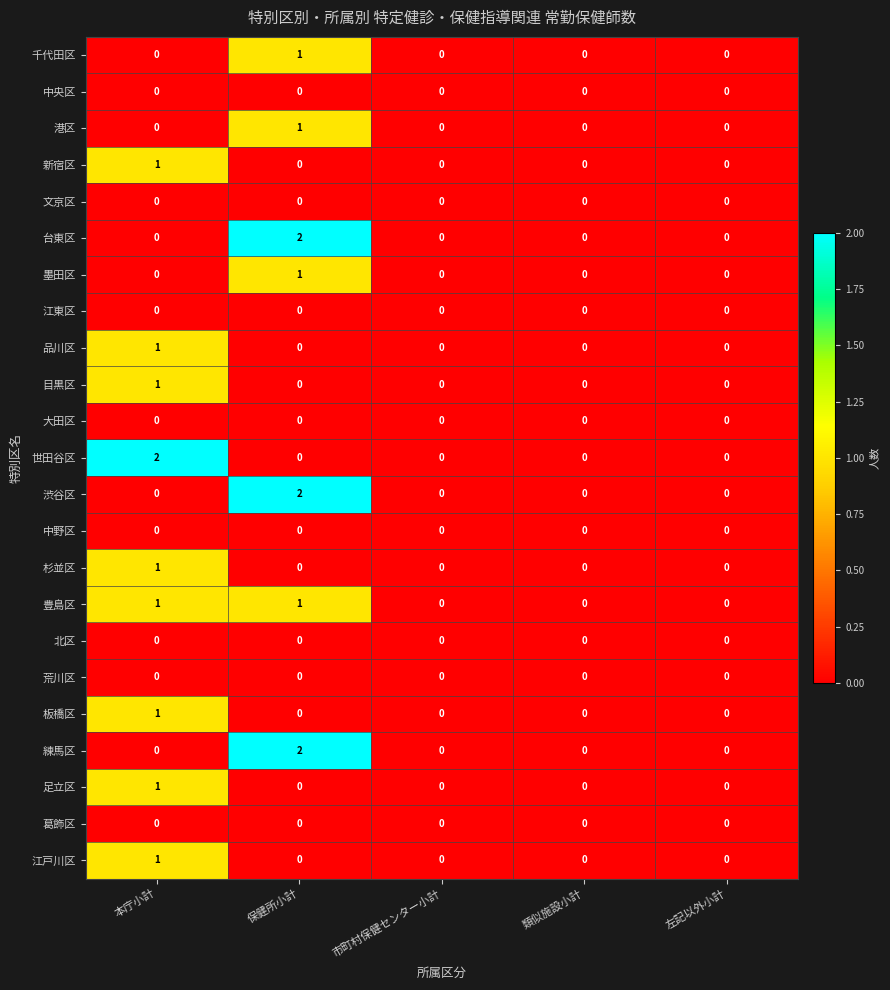

Is the value of 港区 at 保健所小計 greater than the value of 文京区 at 保健所小計?

Yes